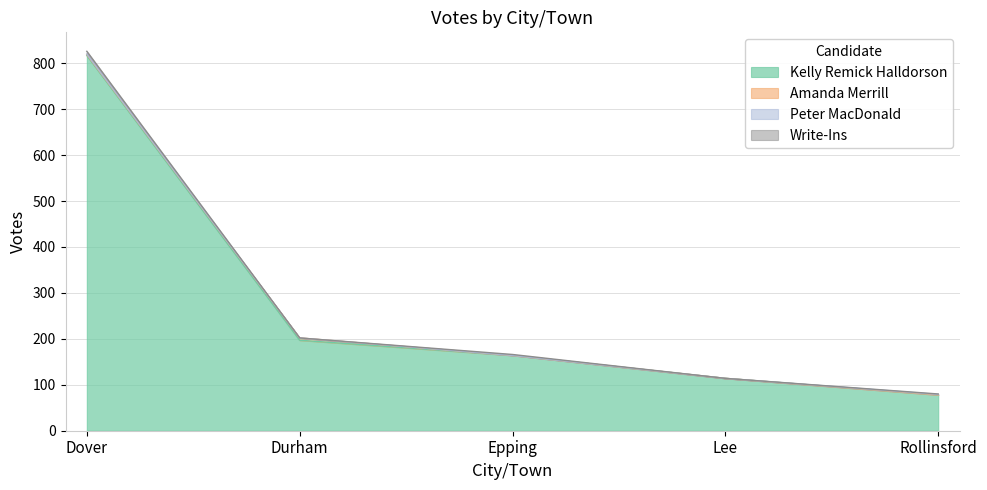

Which series has the largest total across all categories?

Kelly Remick Halldorson